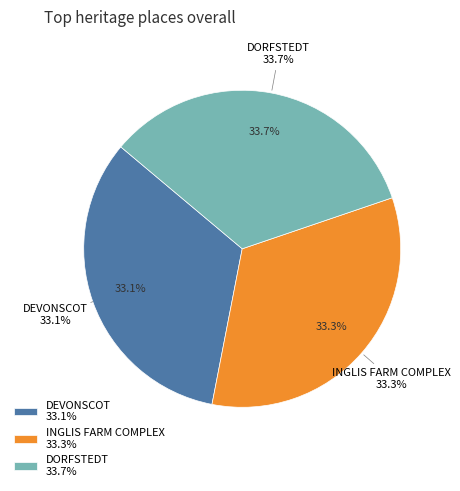

What is the total percentage of INGLIS FARM COMPLEX and DEVONSCOT?

66.3%